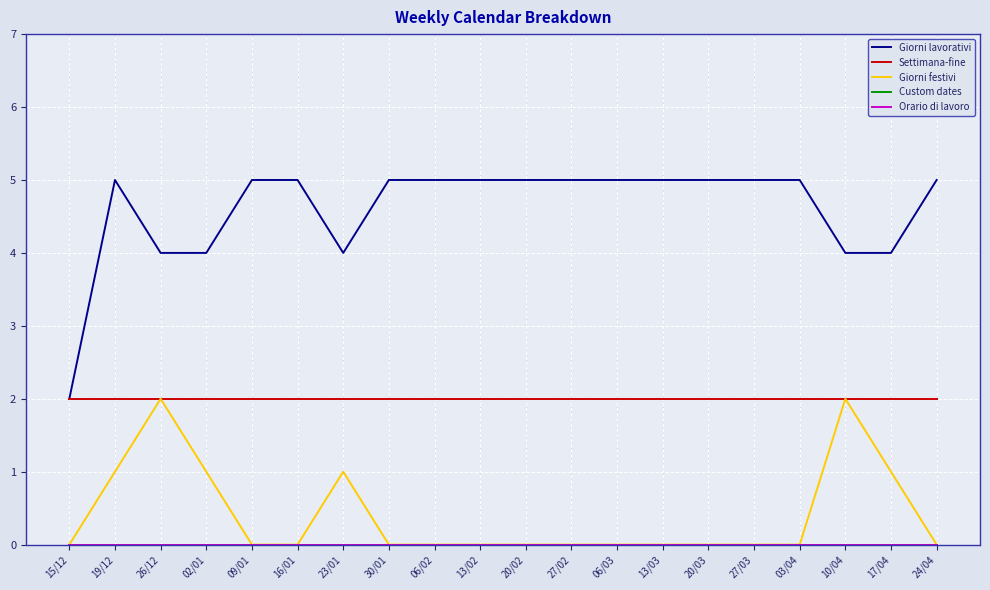

Which category has the highest value across all series?

19/12